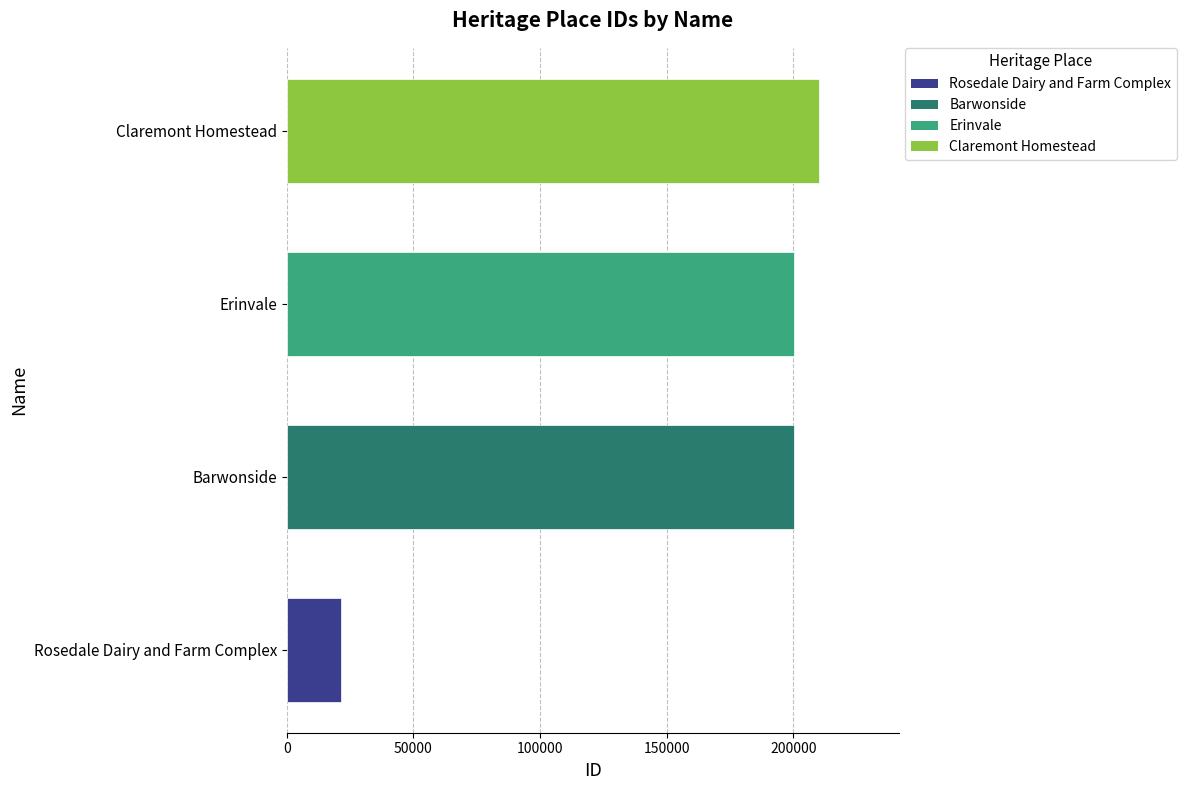

What is the change in value from Rosedale Dairy and Farm Complex to Erinvale?

+178837